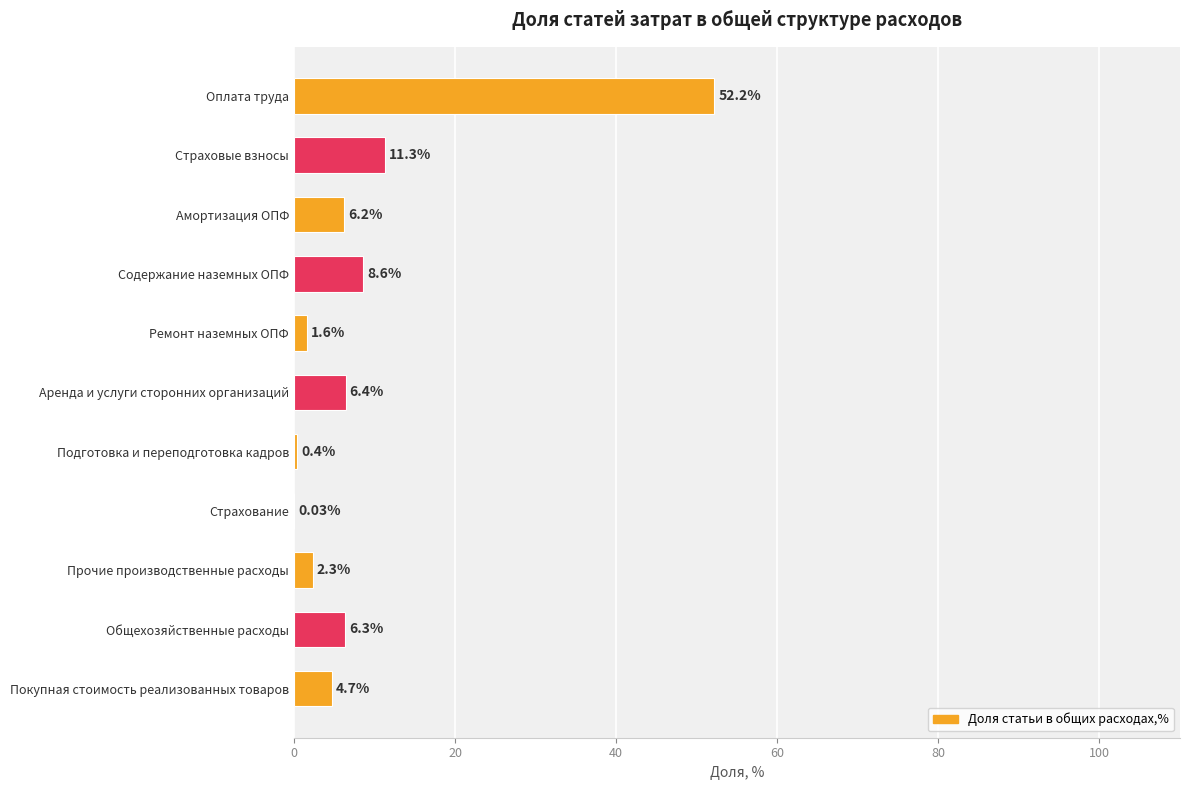

What is the change in value from Содержание наземных ОПФ to Покупная стоимость реализованных товаров?

-3.9